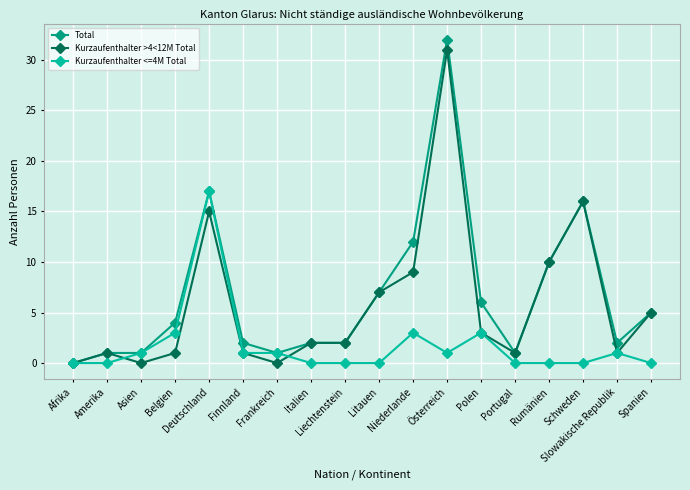

Is this an area chart (filled region under the line)?

No